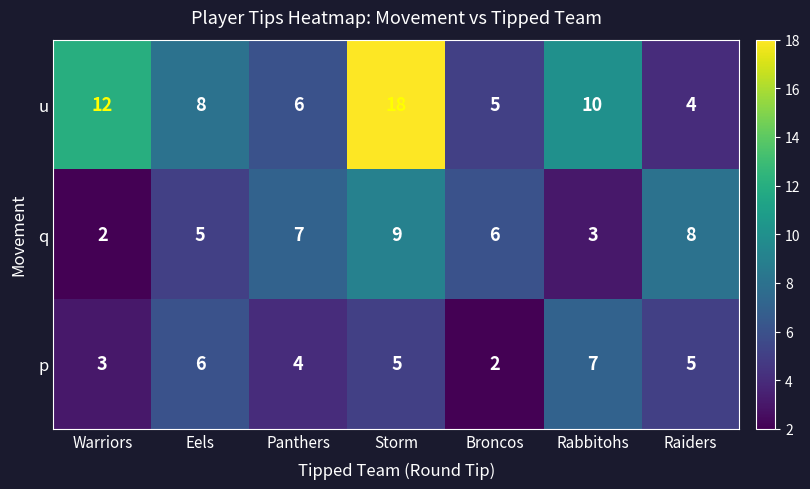

Rank the series at Raiders from highest to lowest value.

q, p, u